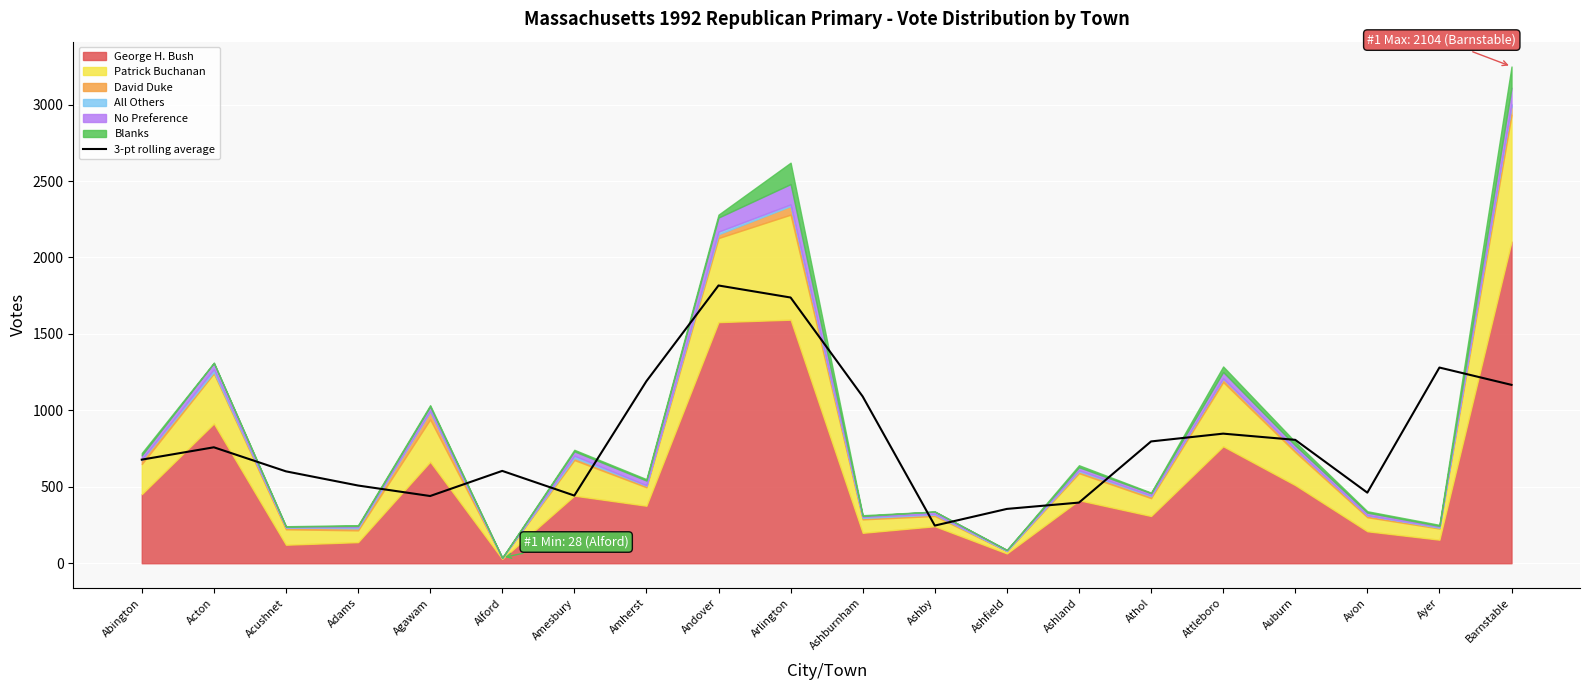

Reading right to left, what are all the values shown in this chart?

1166.7	1280.0	461.7	807.0	847.7	796.7	396.7	355.3	246.3	1090.7	1738.0	1816.7	1190.7	442.7	604.0	439.7	508.3	601.0	758.3	677.7